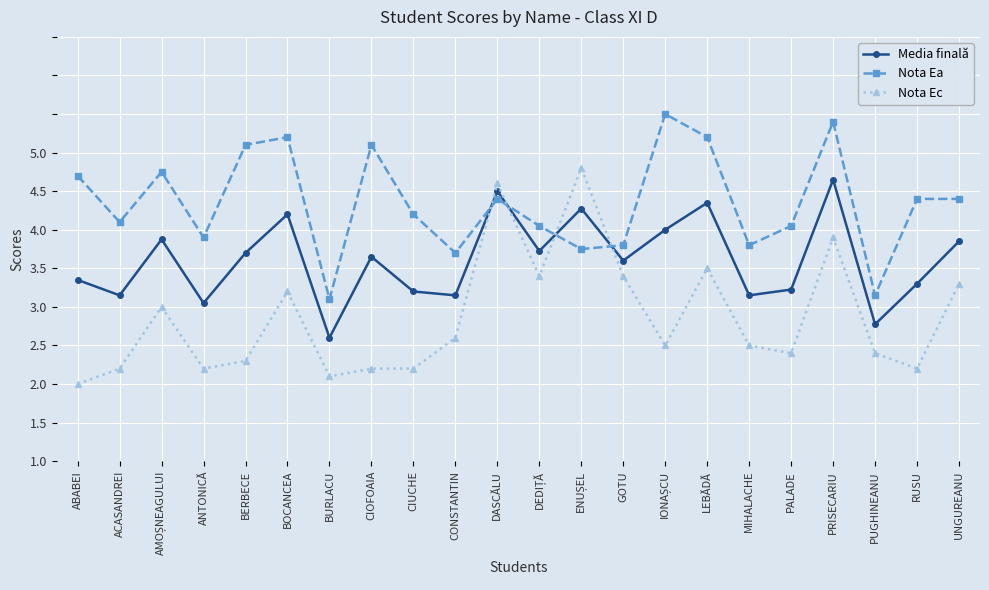

What are all the series names shown in the legend?

Media finală, Nota Ea, Nota Ec